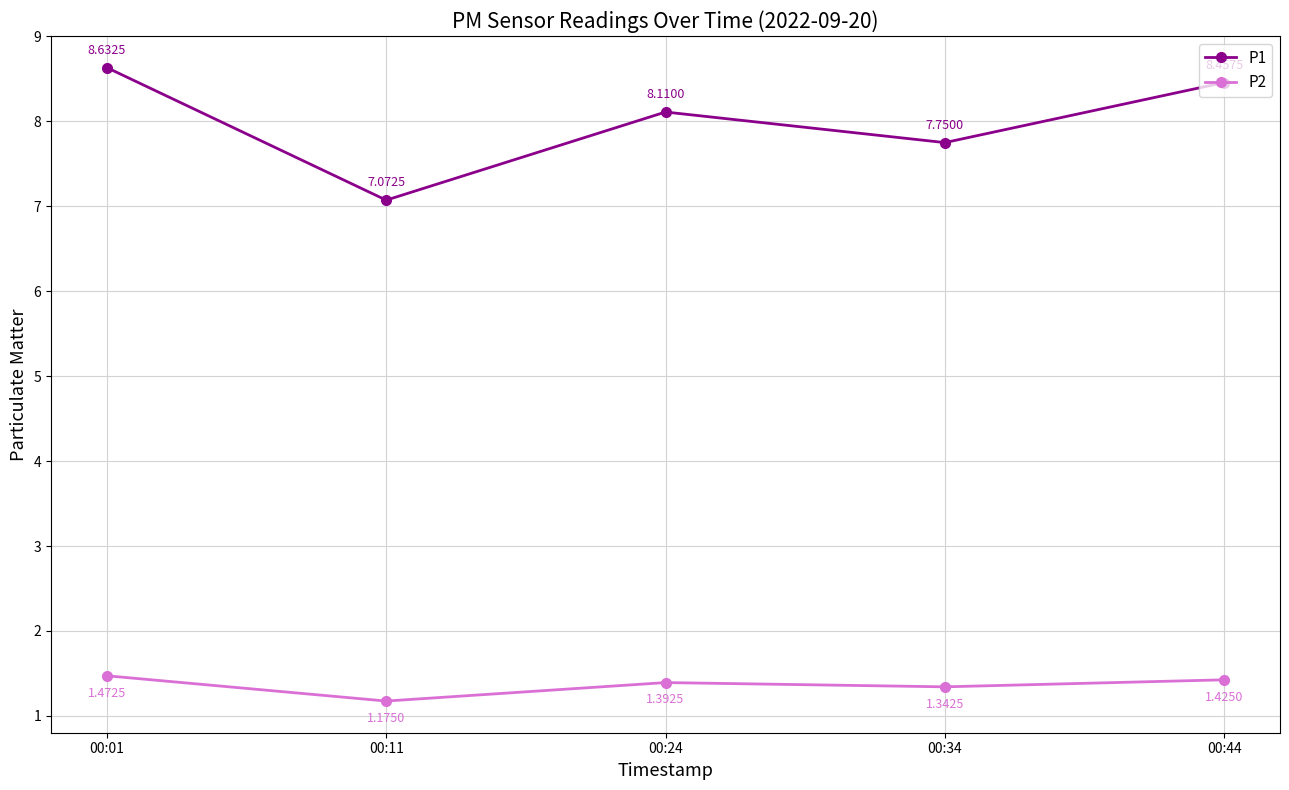

List the series in order of their overall mean, highest first.

P1, P2